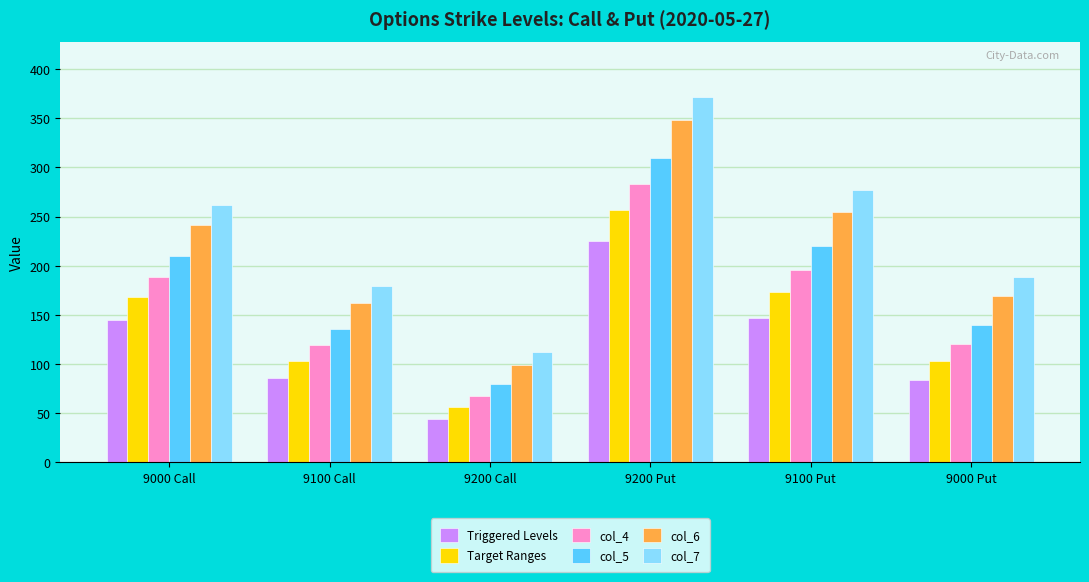

Which series has the largest total across all categories?

col_7